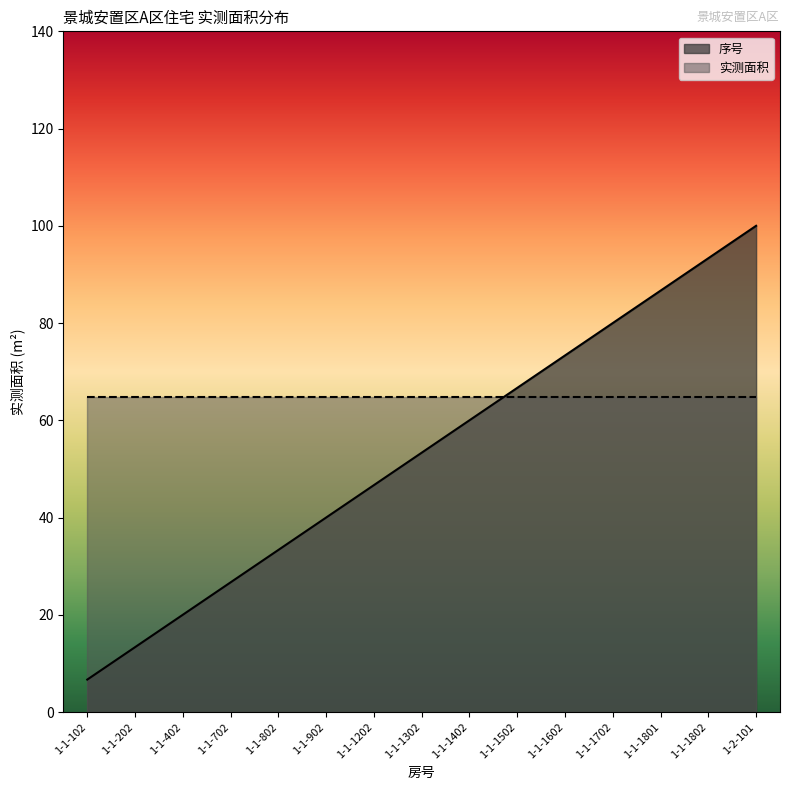

What is the difference between the maximum and minimum values?

93.3